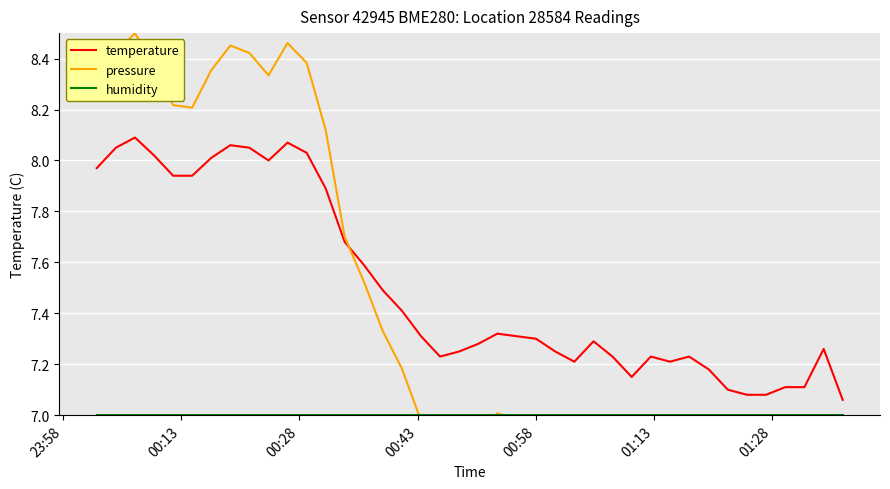

Count the number of categories in the chart.

40